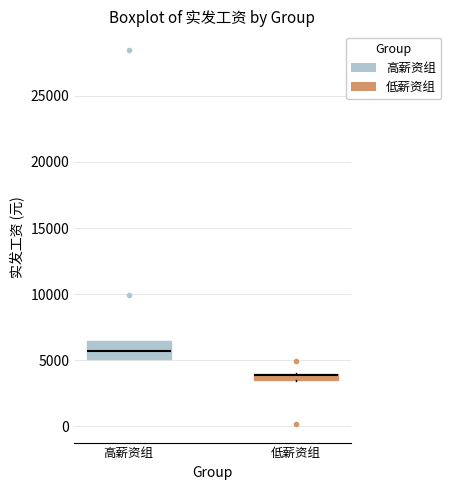

Comparing the boxes themselves (not the whiskers), which one is the tallest?

高薪资组